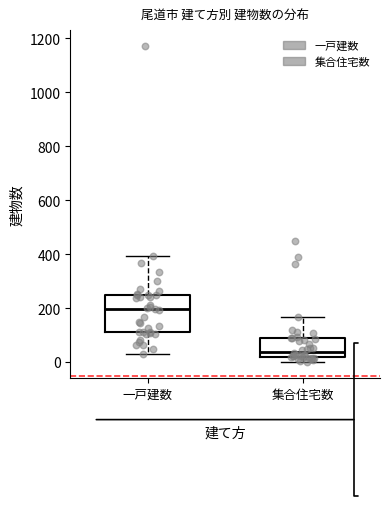

Reading left to right, transcribe this box plot: for each box, give where its median line is, the range the box spans, and where its two whiskers end, as read against the y-axis. The values are not printed on the chart, so give them approximately, as read against the axis.

一戸建数: median 200, box 100 to 240, whiskers 20 to 400
集合住宅数: median 40, box 20 to 100, whiskers 0 to 160